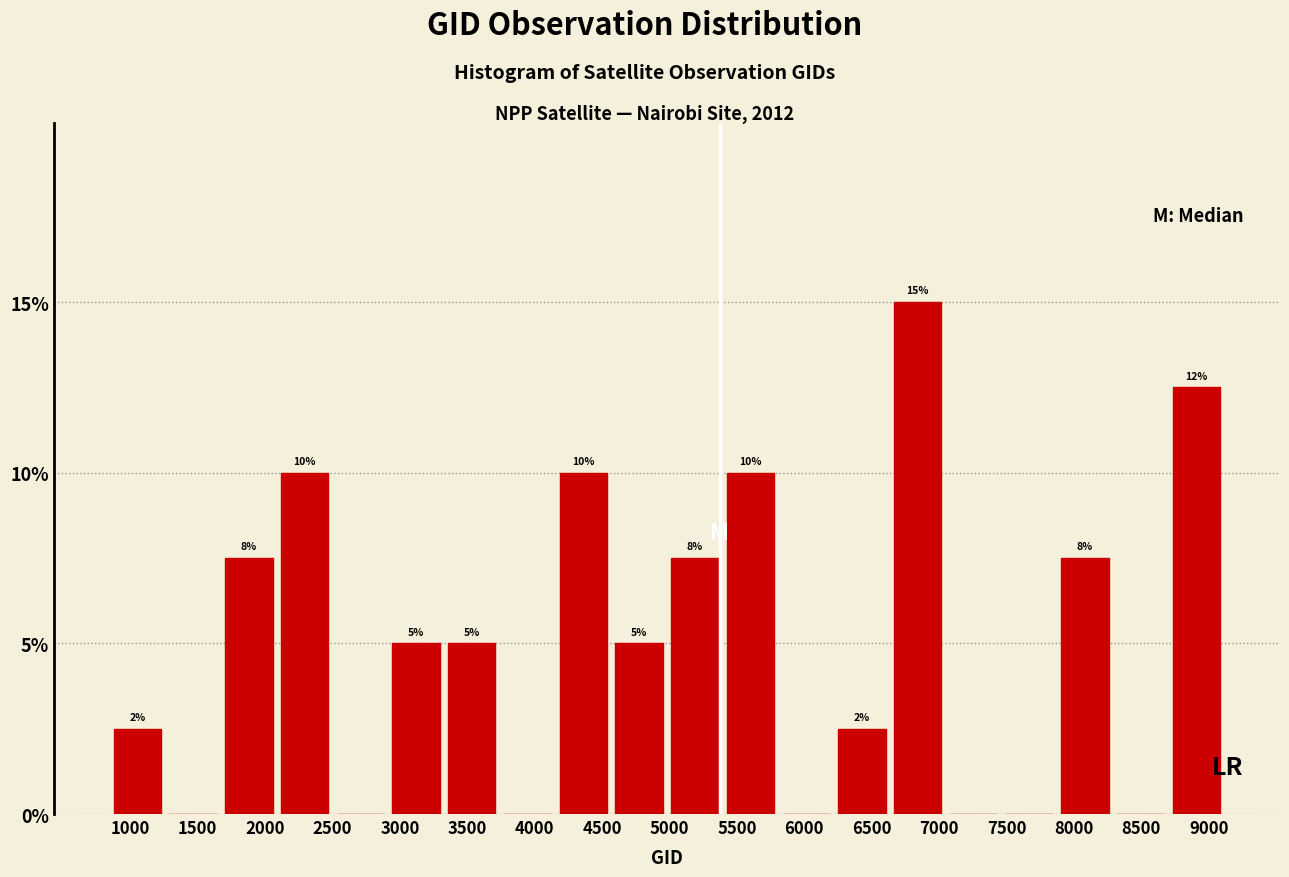

Over which range of the x-axis is the bar tallest?

6650 to 7050